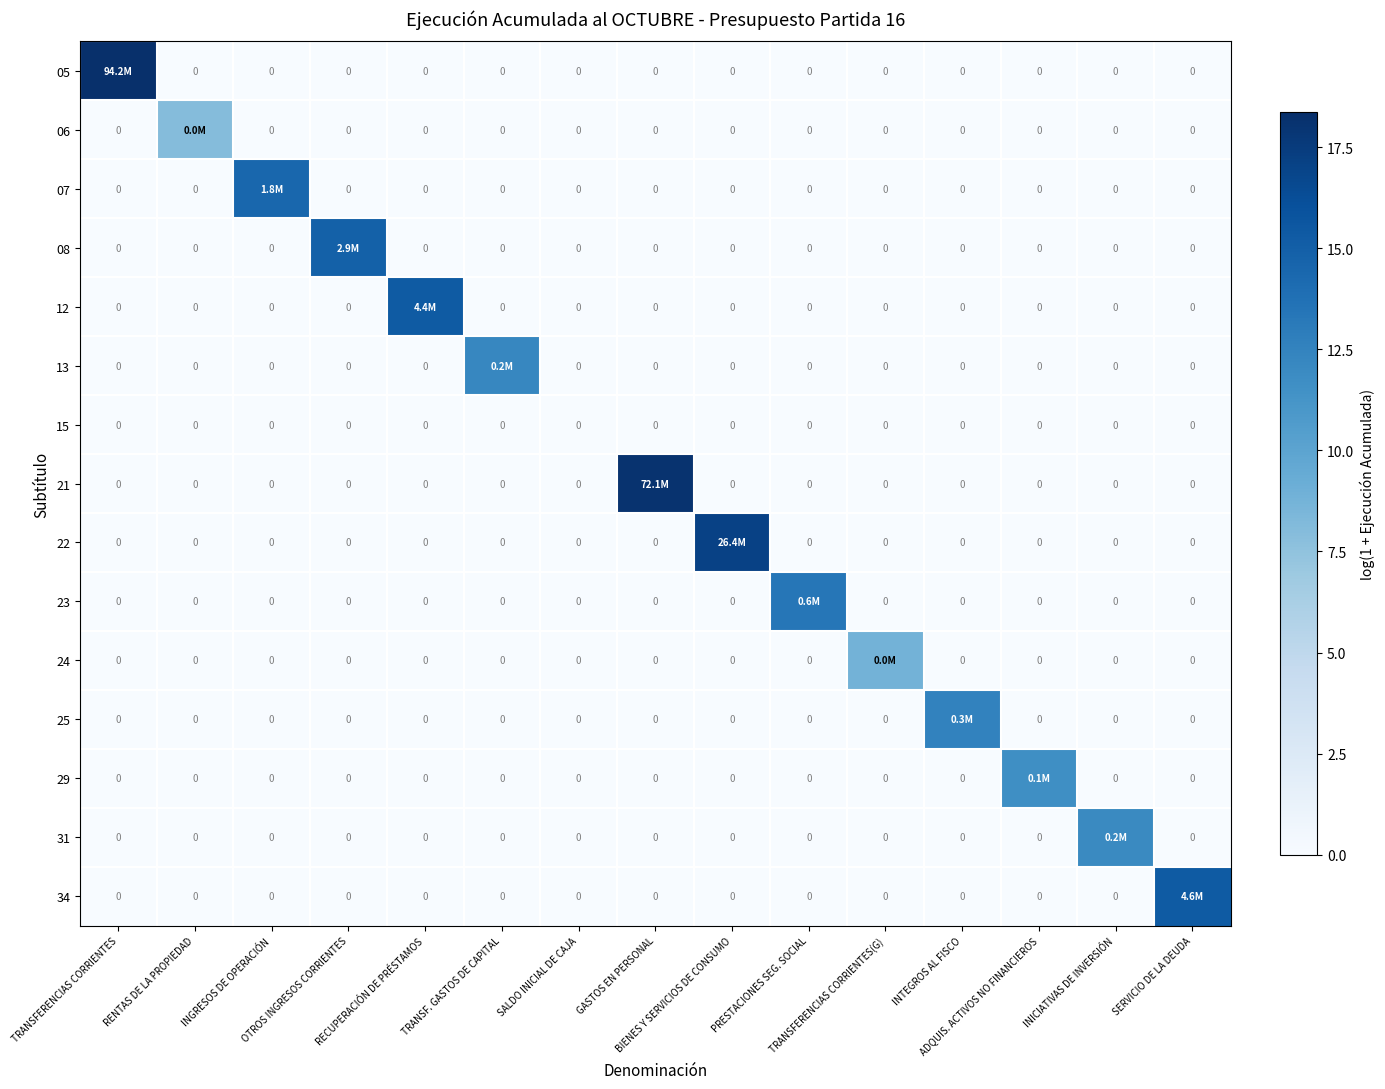

What is the maximum value shown in the chart?

18.4